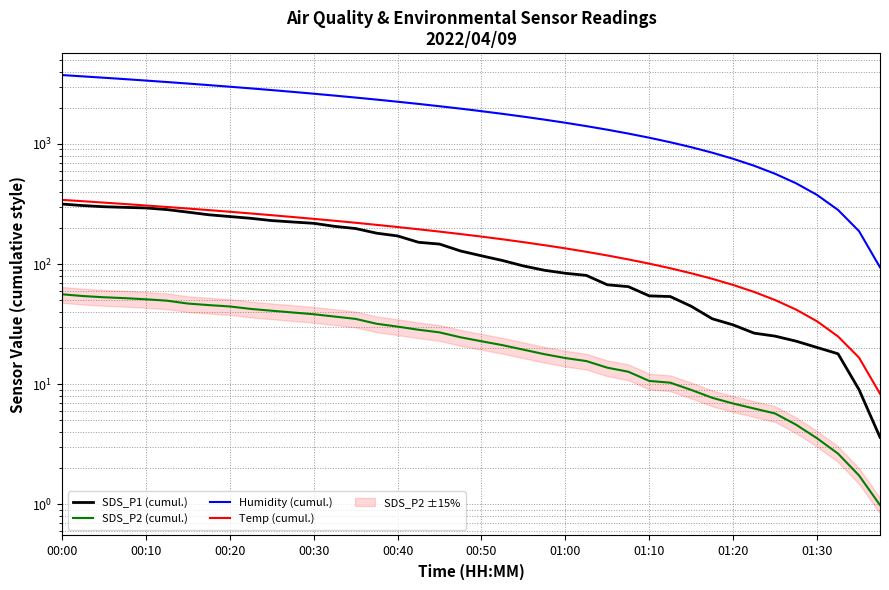

What is the total value across all series at 01:30?

433.2